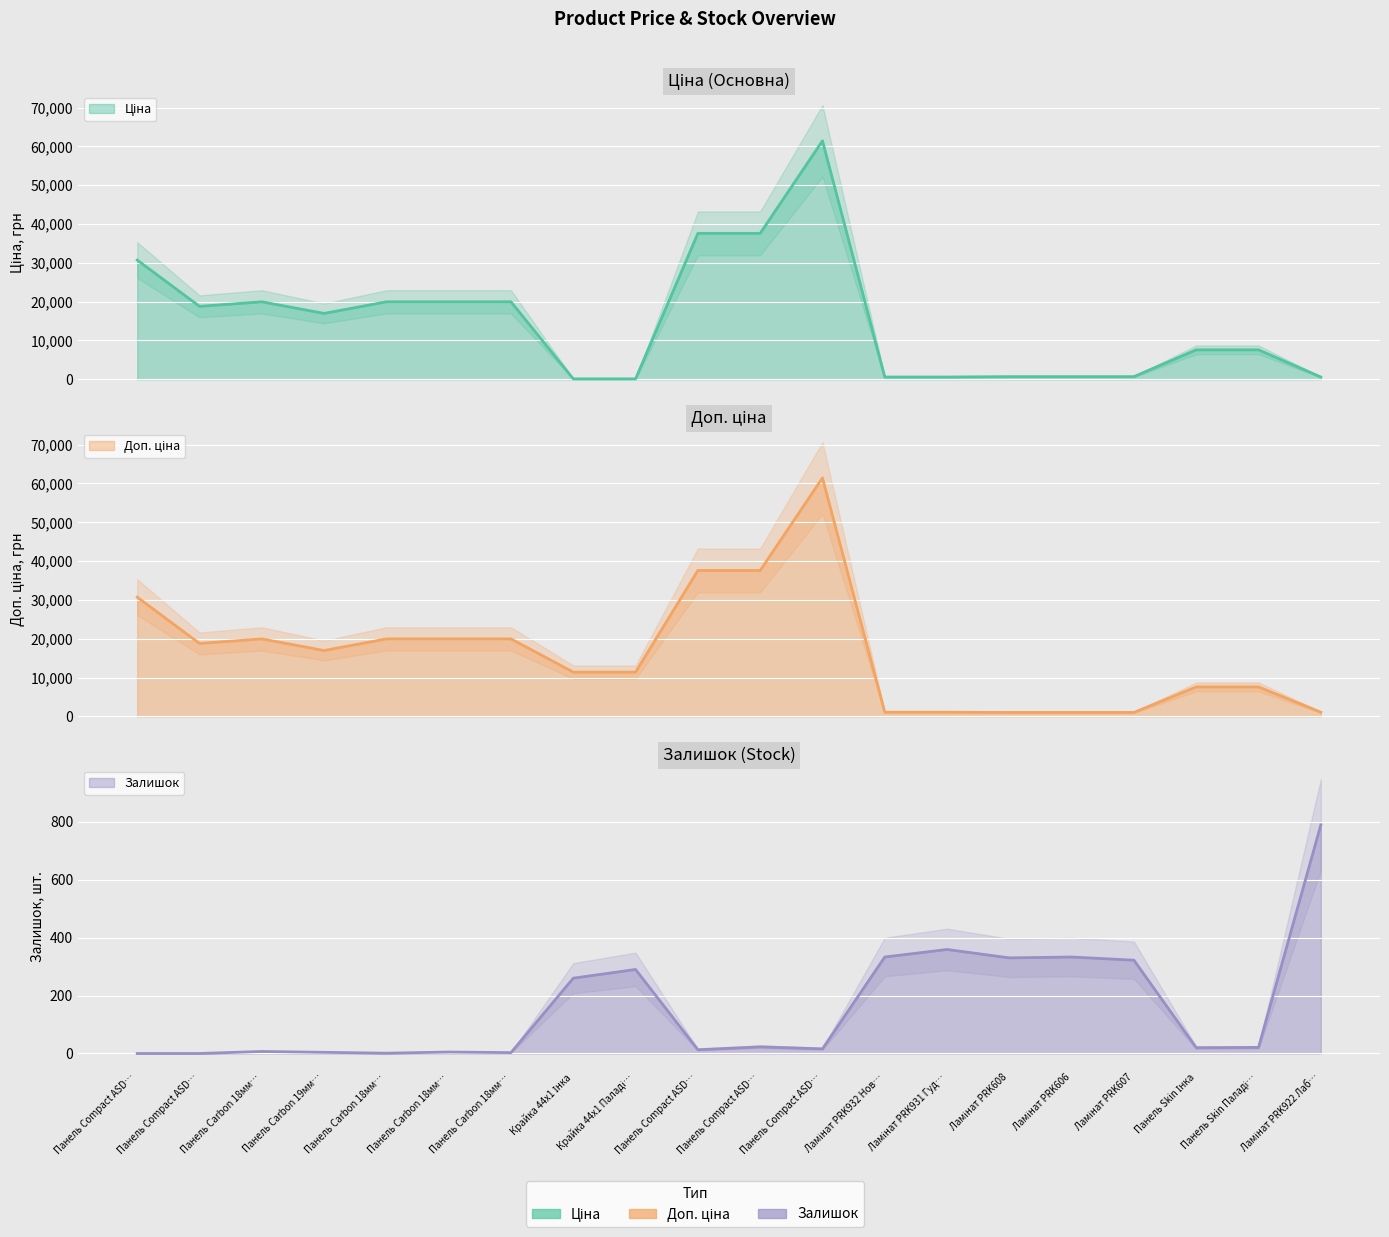

Reading left to right, extract all data points from this chart.

Ціна: 30717.1	18796.8	19964.2	16976.3	19964.2	19964.2	19964.2	114.1	114.1	37593.6	37593.6	61434.3	589.9	589.9	693.7	693.7	693.7	7596.5	7596.5	589.9
Доп. ціна: 30717.1	18796.8	19964.2	16976.3	19964.2	19964.2	19964.2	11410.0	11410.0	37593.6	37593.6	61434.3	1081.7	1081.7	1024.6	1024.6	1024.6	7596.5	7596.5	1081.7
Залишок: 0.0	0.0	7.0	4.0	1.0	5.0	3.0	260.0	290.0	13.0	23.0	16.0	333.0	359.0	330.0	333.0	322.0	20.0	21.0	789.0